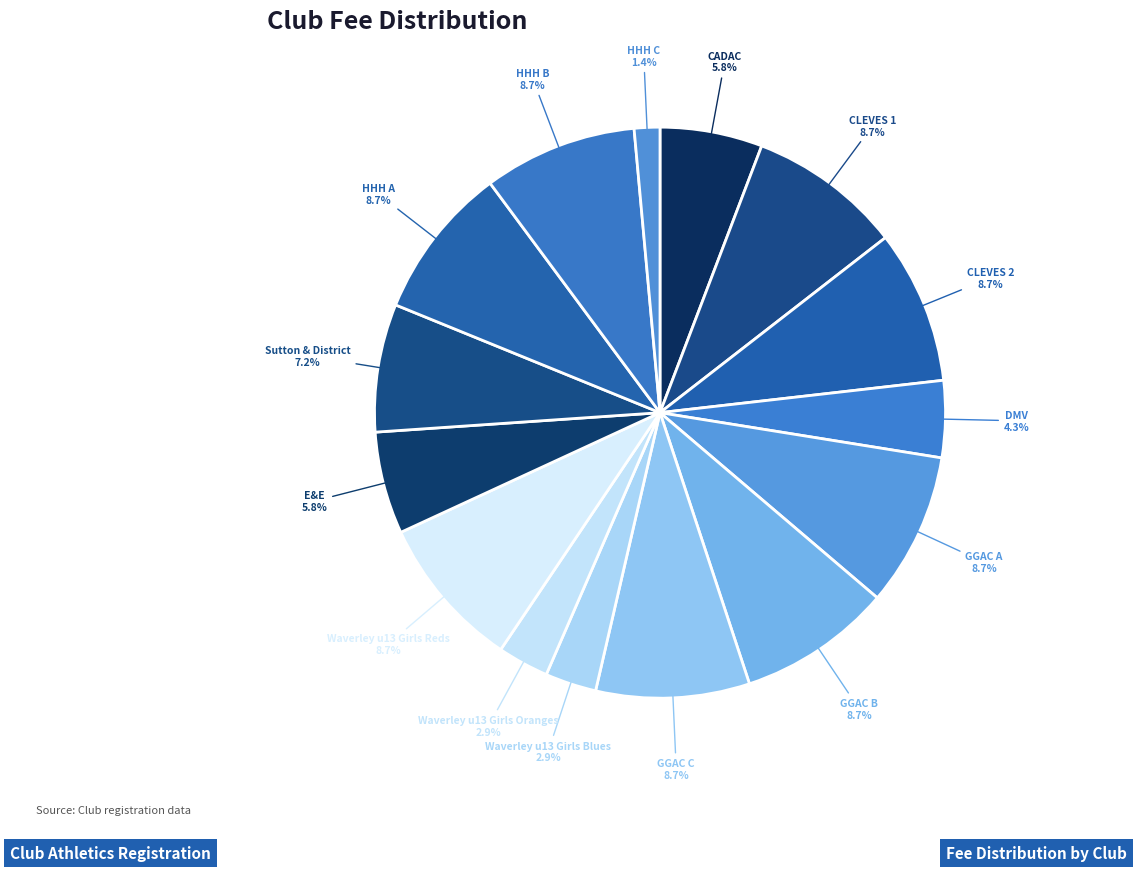

Count the number of slices in the pie.

15